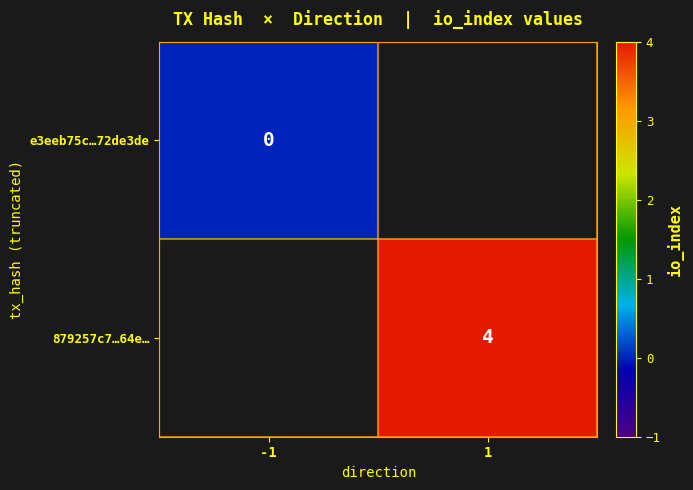

The 879257c7…64e… series shows 4 at 1. True or false?

True